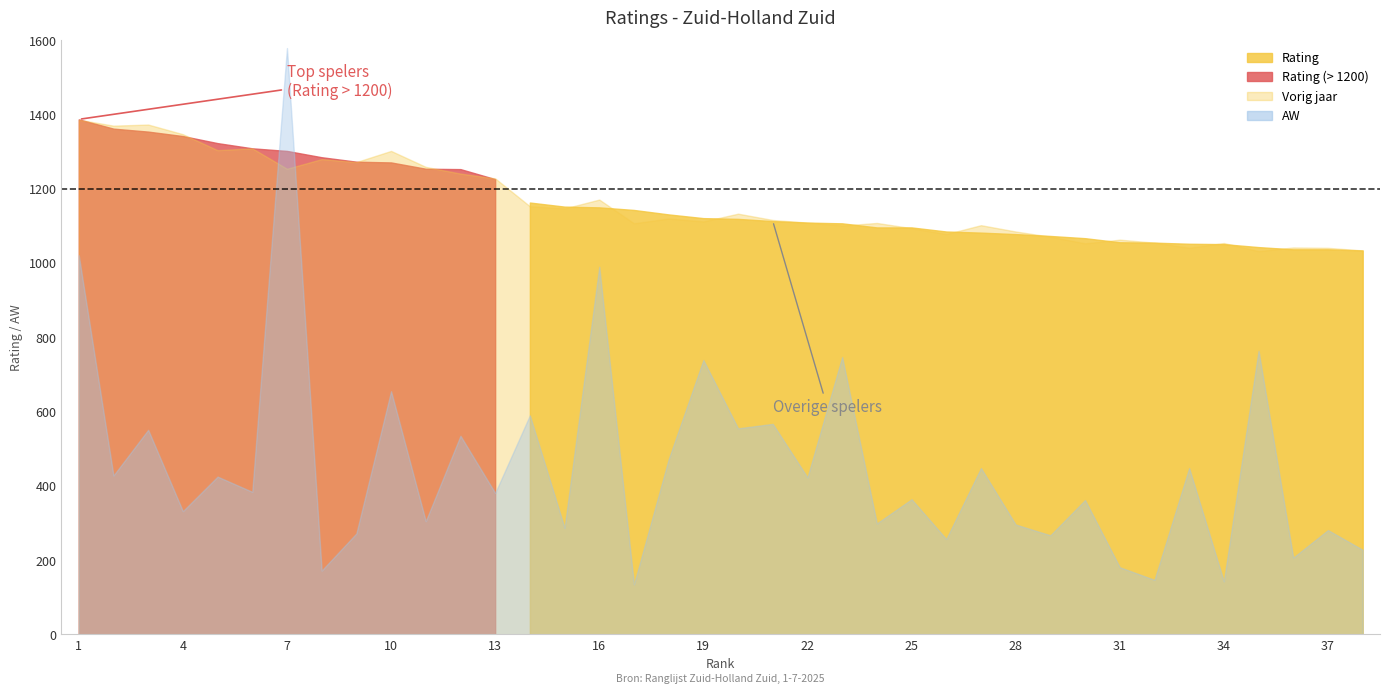

Does the chart display data point markers on the line(s)?

No